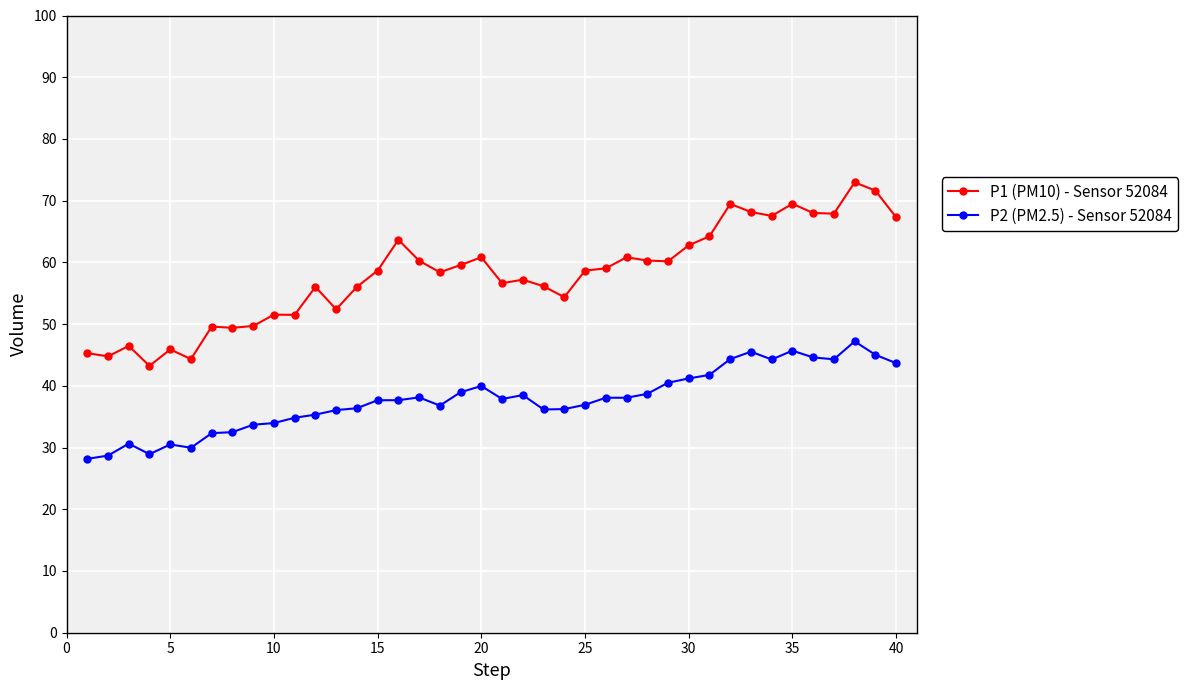

List the series in order of their peak value, lowest first.

P2 (PM2.5) - Sensor 52084, P1 (PM10) - Sensor 52084